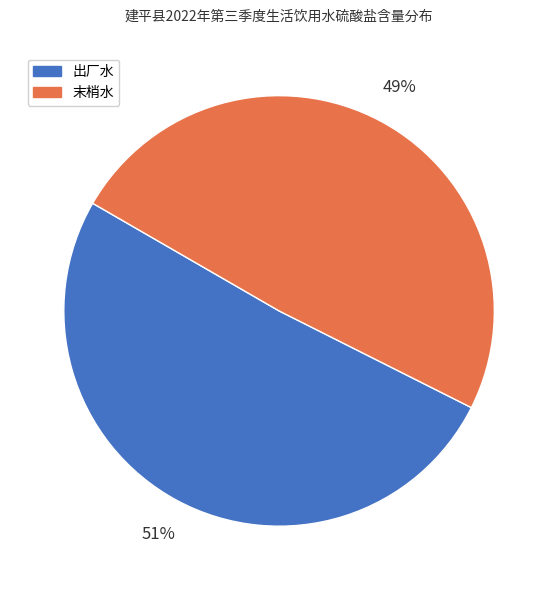

Is there a majority slice in this chart?

Yes